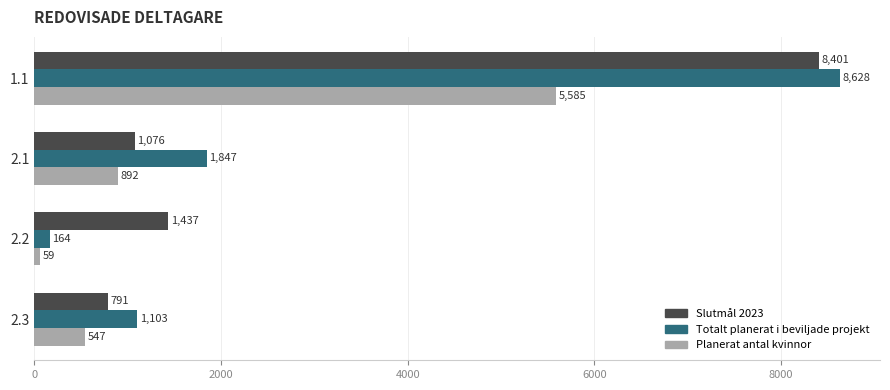

The Totalt planerat i beviljade projekt series shows 1847.0 at 2.1. True or false?

True